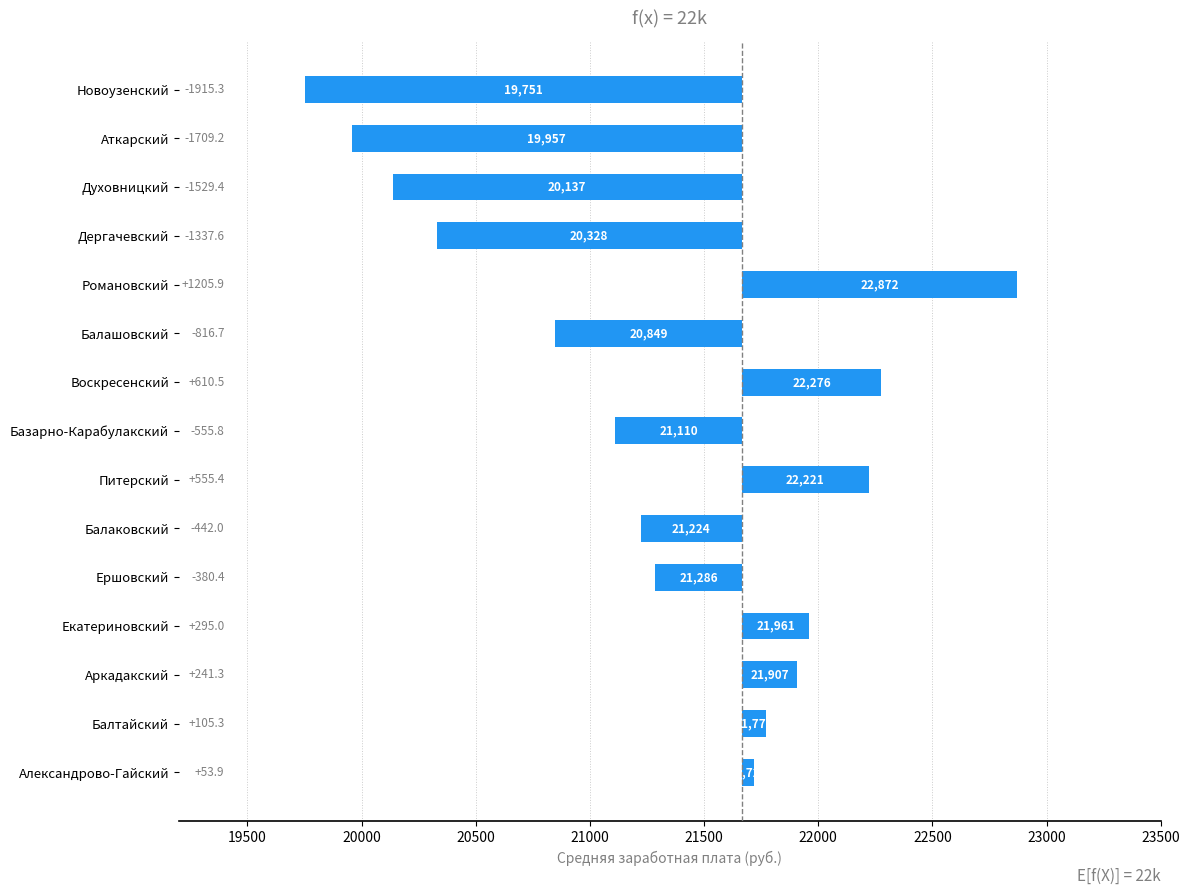

Does the chart contain stacked bars?

No